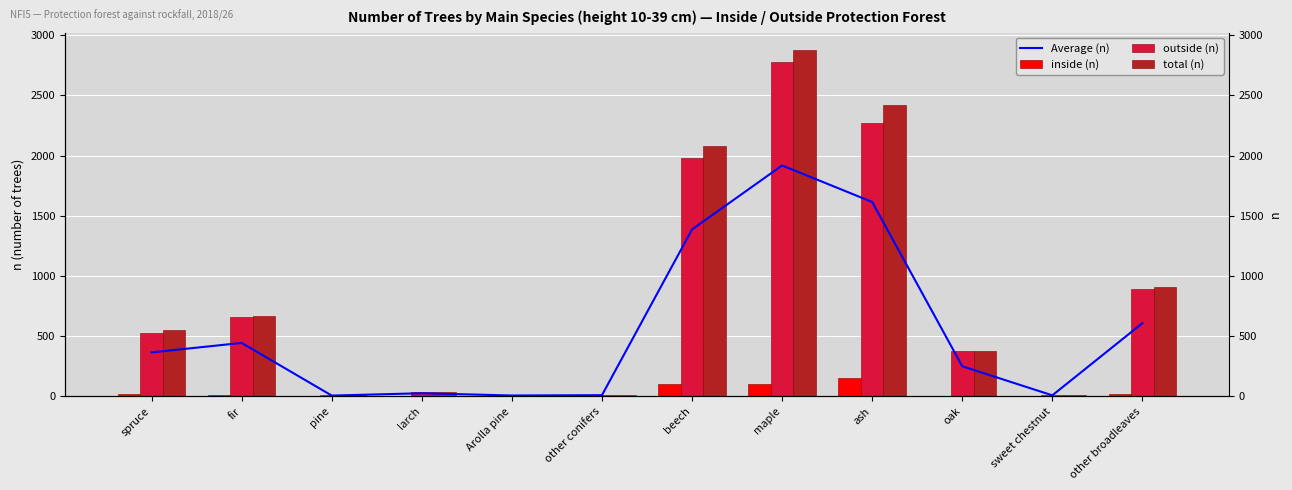

Rank the categories by total (n) value from highest to lowest.

maple, ash, beech, other broadleaves, fir, spruce, oak, larch, other conifers, sweet chestnut, Arolla pine, pine